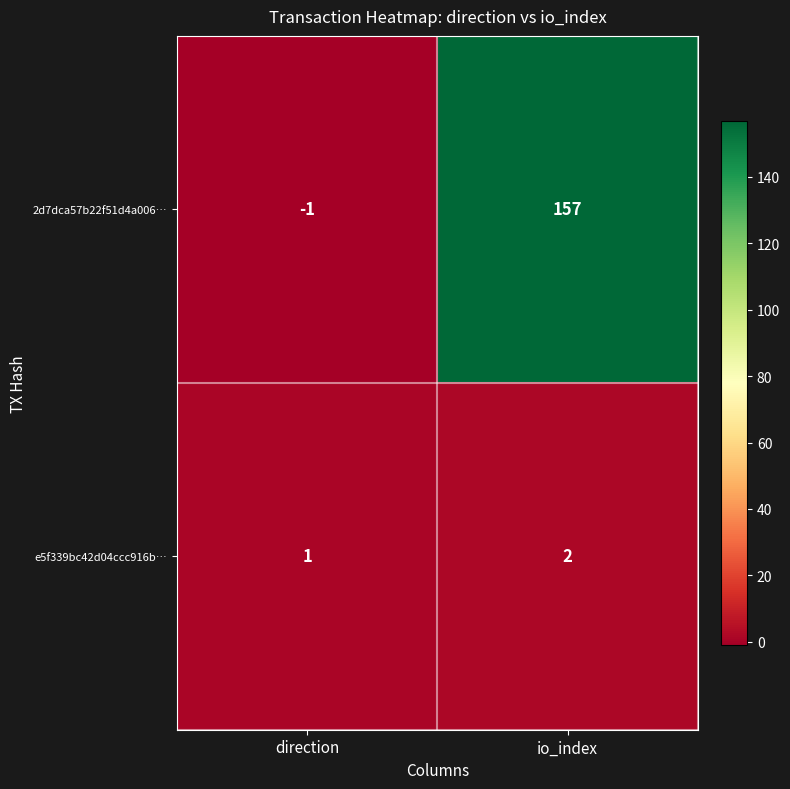

Between direction and io_index, which series saw the biggest shift?

2d7dca57b22f51d4a006…